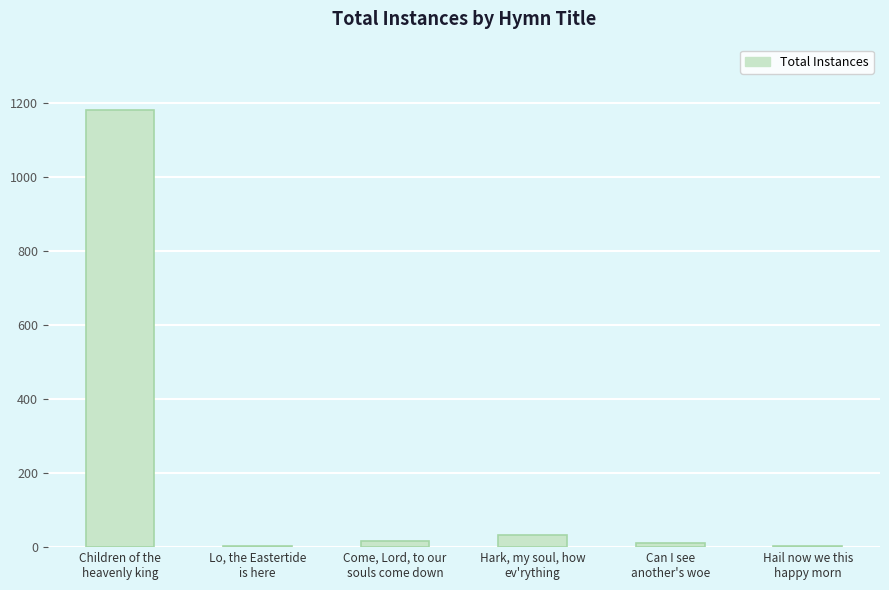

What is the sum of all values?

1246